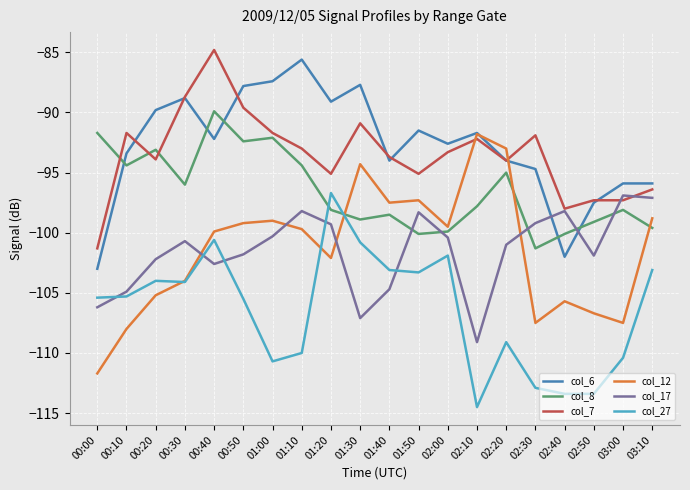

Which series has the largest total across all categories?

col_6